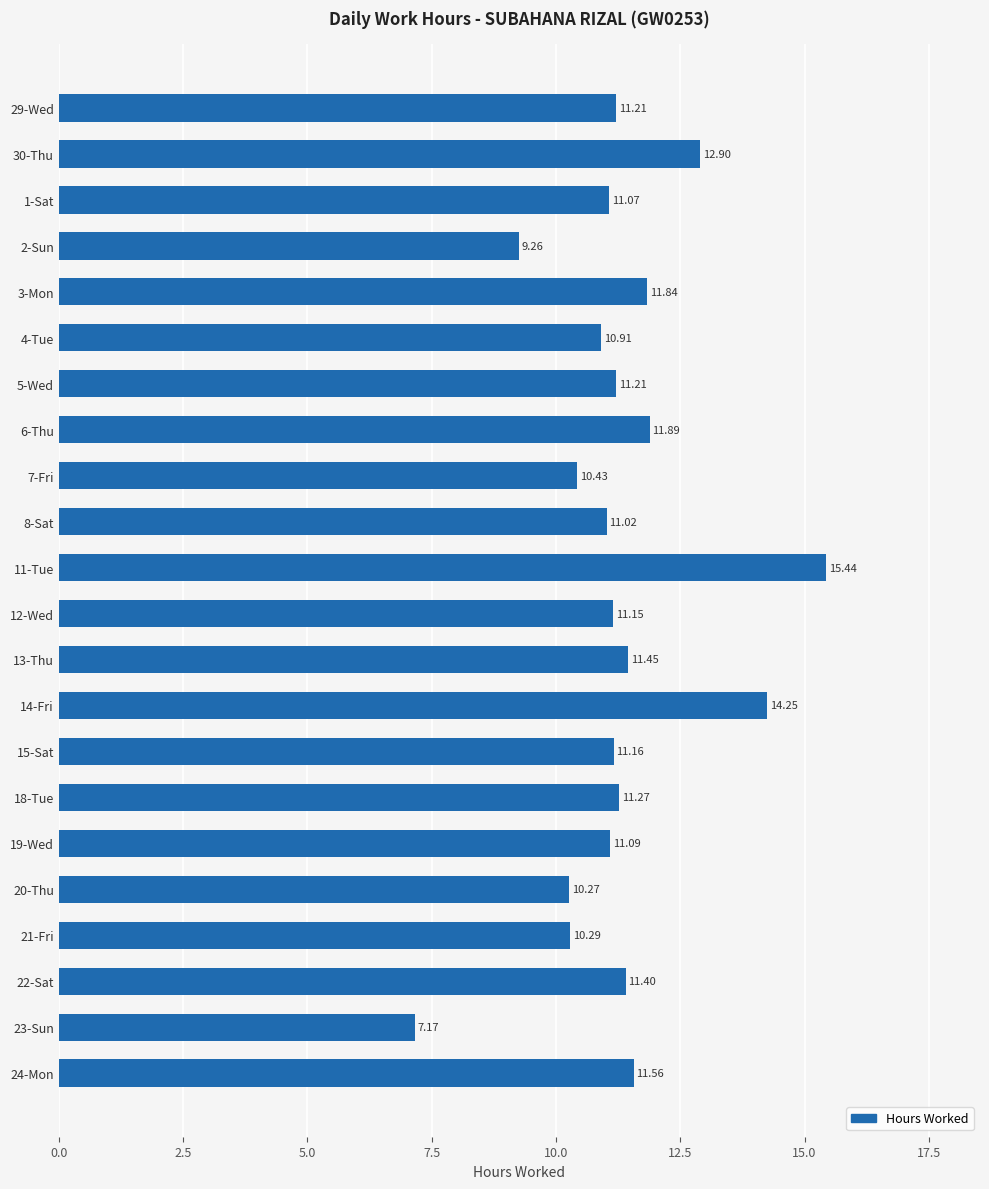

What is the average value?

11.3